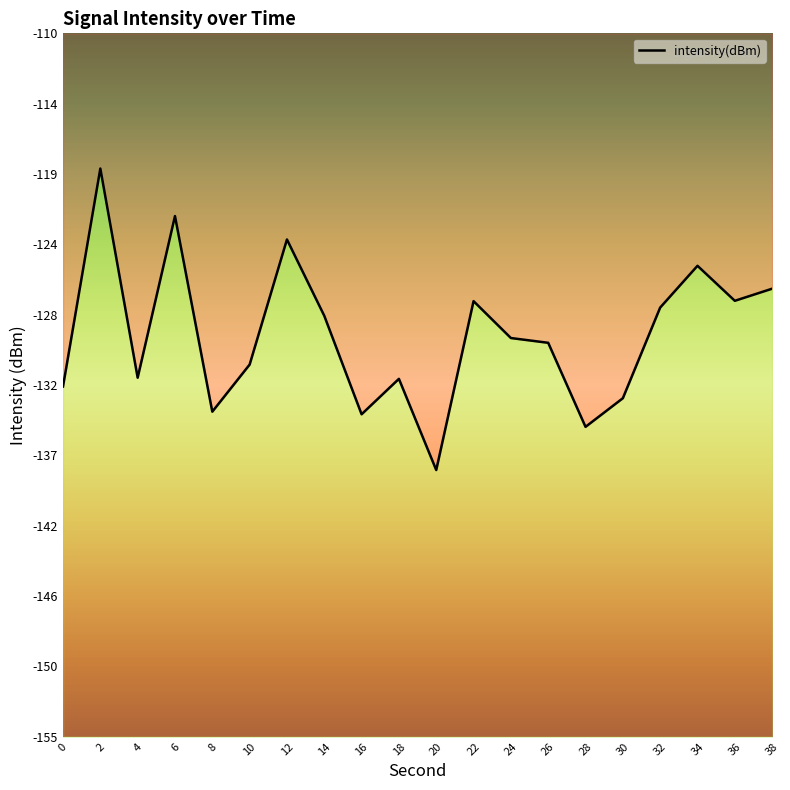

What is the difference between the values at 6 and 12?

1.5